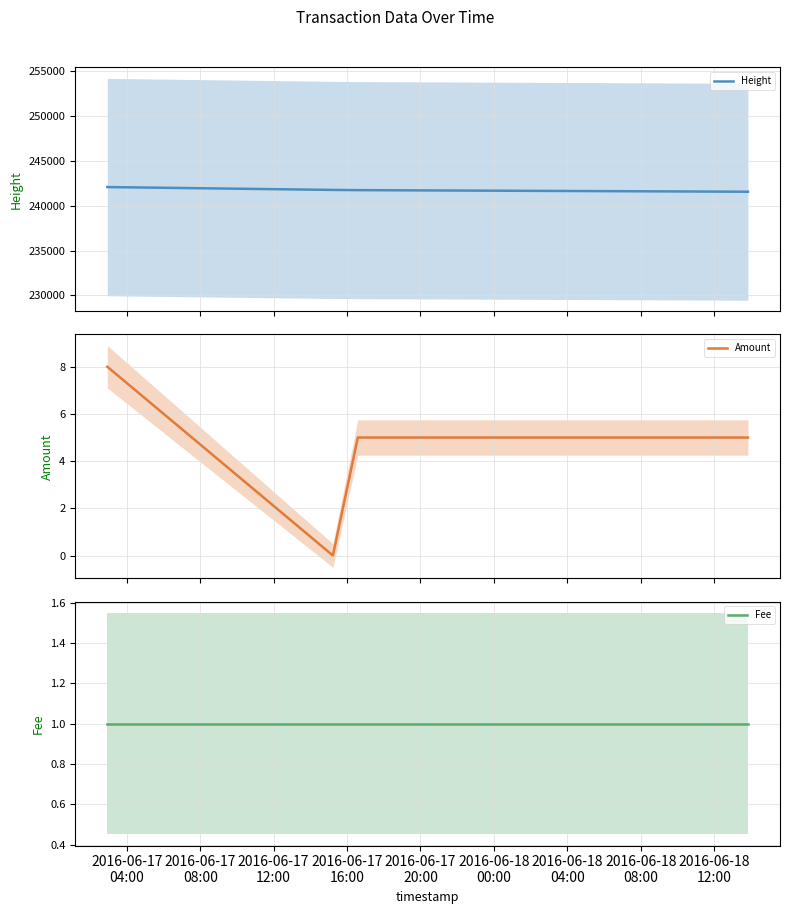

What are all the series names shown in the legend?

Height, Amount, Fee